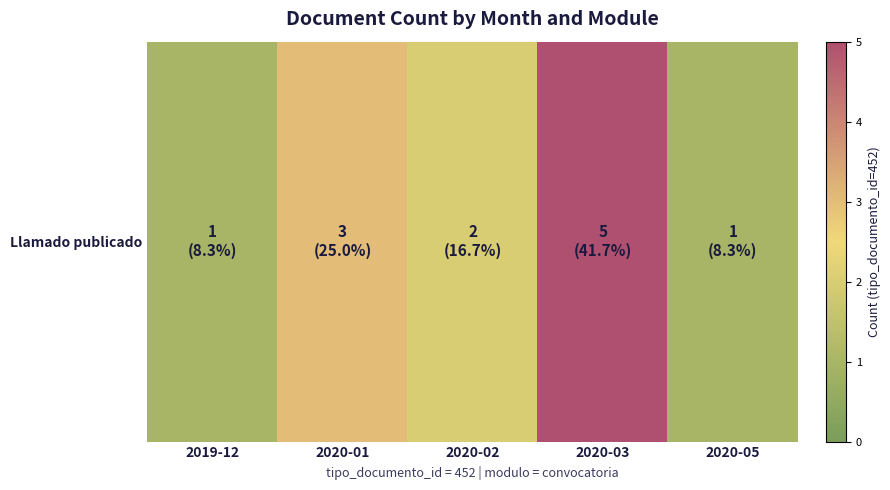

Is it true that the value at 2020-03 is 2?

False